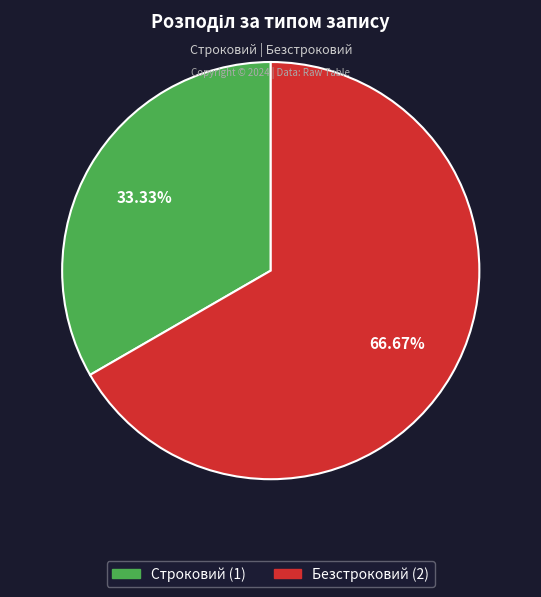

Which slice is the largest?

Безстроковий